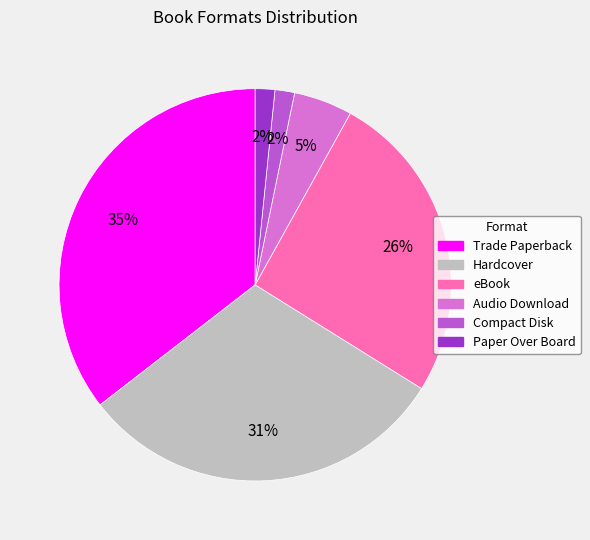

Does Paper Over Board account for over 50% of the chart?

No